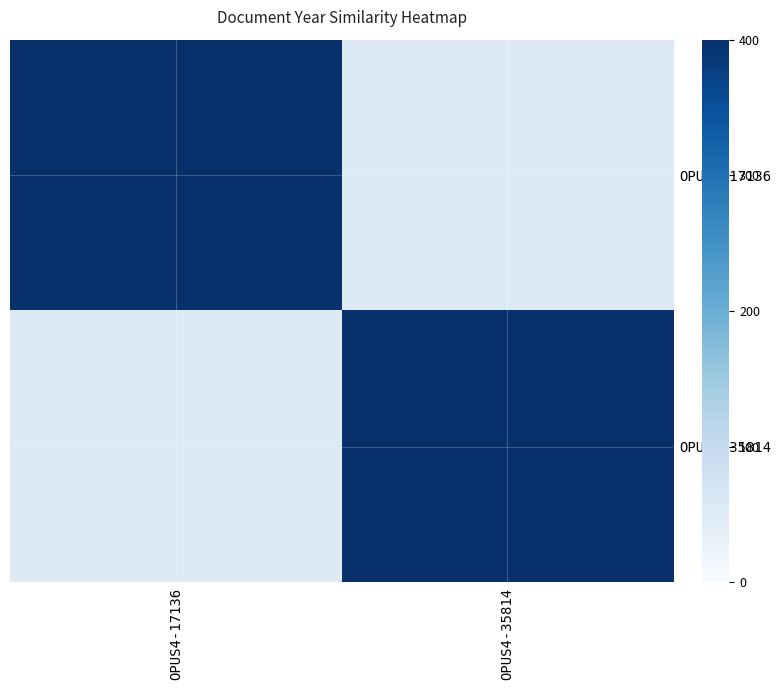

Reading right to left, what are all the values shown in this chart?

OPUS4-17136: OPUS4-35814=50	OPUS4-17136=400
OPUS4-35814: OPUS4-35814=400	OPUS4-17136=50